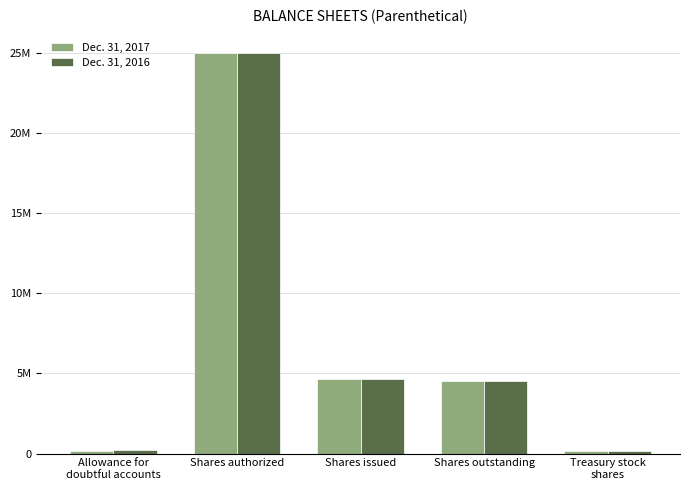

Reading left to right, list all the values displayed in this chart.

Dec. 31, 2017: 181473	25000000	4656734	4511965	144769
Dec. 31, 2016: 200266	25000000	4656734	4511965	144769